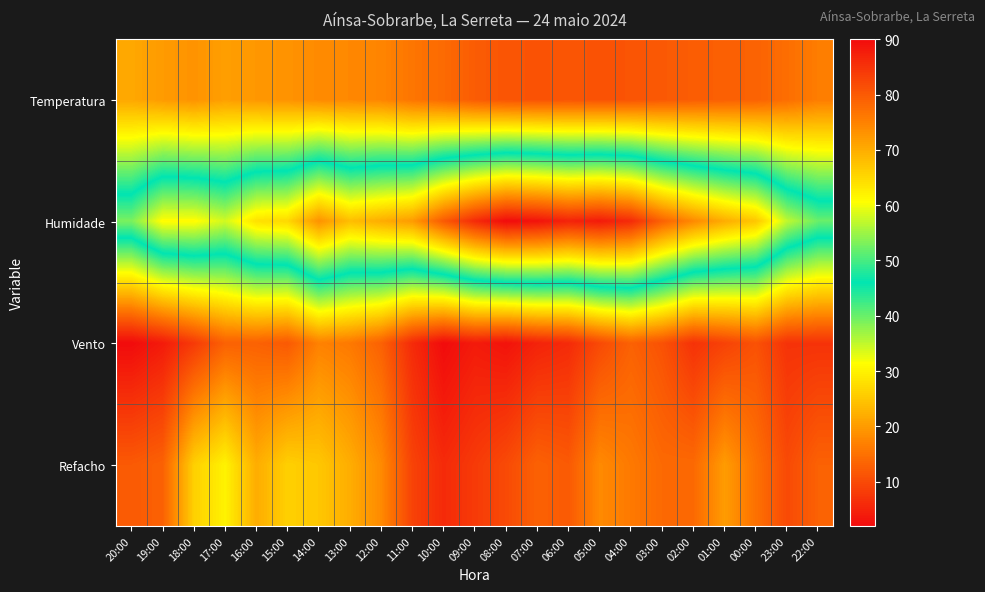

Between 12:00 and 02:00, which is larger?

12:00